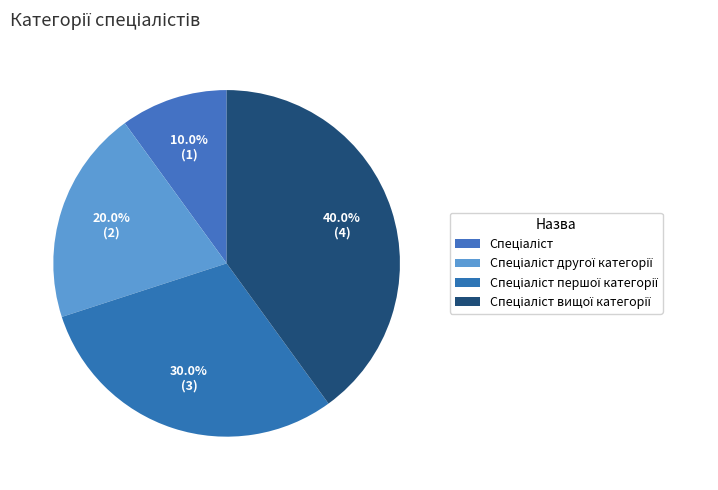

Count the number of slices in the pie.

4